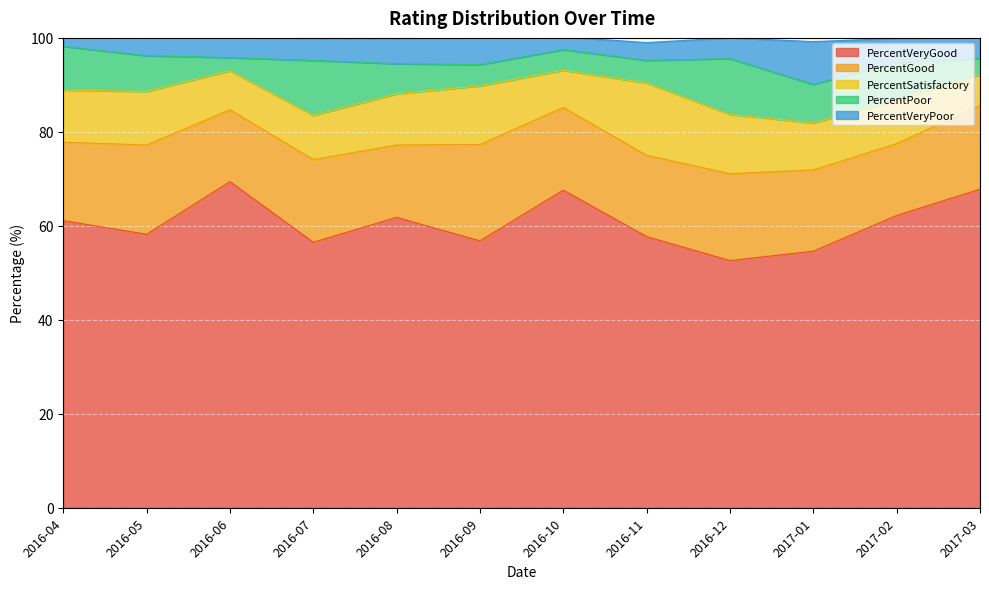

Reading left to right, extract all data points from this chart.

PercentVeryGood: 61.1	58.2	69.4	56.5	61.8	56.8	67.6	57.7	52.6	54.6	62.2	67.8
PercentGood: 16.7	19.0	15.3	17.6	15.4	20.5	17.6	17.3	18.5	17.3	15.3	17.8
PercentSatisfactory: 11.1	11.4	8.3	9.4	10.9	12.5	7.9	15.4	12.6	10.0	9.2	6.6
PercentPoor: 9.3	7.6	2.8	11.7	6.4	4.5	4.4	4.8	11.9	8.2	8.1	3.4
PercentVeryPoor: 1.9	3.8	4.2	4.7	5.4	5.7	2.7	3.8	4.4	9.1	5.1	4.4